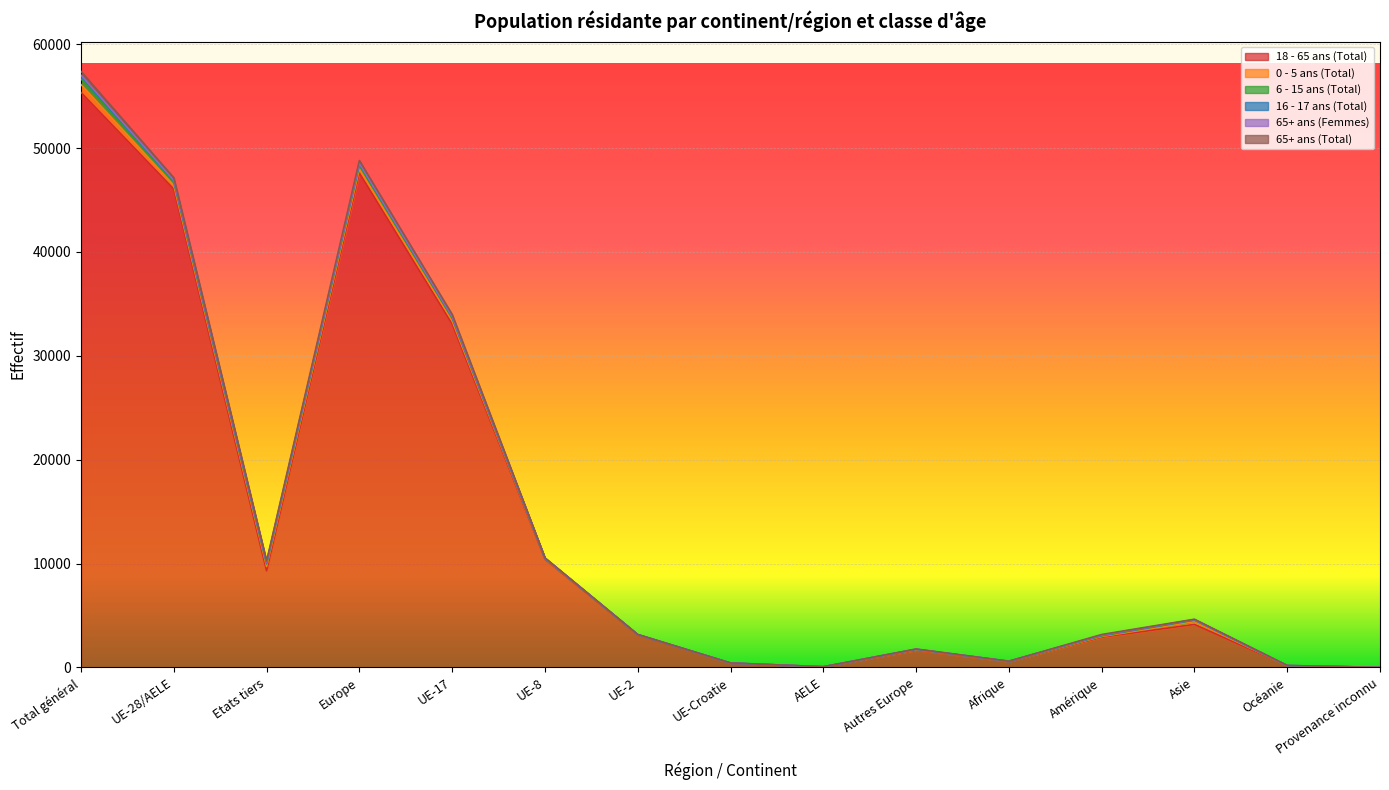

Reading right to left, extract all data points from this chart.

18 - 65 ans (Total): Provenance inconnu=4	Océanie=156	Asie=4137	Amérique=2903	Afrique=561	Autres Europe=1651	AELE=58	UE-Croatie=404	UE-2=3132	UE-8=10424	UE-17=33068	Europe=47588	Etats tiers=9303	UE-28/AELE=46046	Total général=55349
0 - 5 ans (Total): Provenance inconnu=0	Océanie=3	Asie=274	Amérique=68	Afrique=14	Autres Europe=44	AELE=1	UE-Croatie=8	UE-2=18	UE-8=45	UE-17=286	Europe=402	Etats tiers=403	UE-28/AELE=358	Total général=761
6 - 15 ans (Total): Provenance inconnu=0	Océanie=7	Asie=133	Amérique=58	Afrique=8	Autres Europe=38	AELE=0	UE-Croatie=9	UE-2=6	UE-8=28	UE-17=262	Europe=343	Etats tiers=244	UE-28/AELE=305	Total général=549
16 - 17 ans (Total): Provenance inconnu=0	Océanie=10	Asie=41	Amérique=63	Afrique=4	Autres Europe=12	AELE=0	UE-Croatie=1	UE-2=3	UE-8=13	UE-17=112	Europe=141	Etats tiers=130	UE-28/AELE=129	Total général=259
65+ ans (Femmes): Provenance inconnu=0	Océanie=2	Asie=19	Amérique=14	Afrique=4	Autres Europe=8	AELE=0	UE-Croatie=0	UE-2=2	UE-8=16	UE-17=34	Europe=60	Etats tiers=47	UE-28/AELE=52	Total général=99
65+ ans (Total): Provenance inconnu=0	Océanie=5	Asie=31	Amérique=59	Afrique=6	Autres Europe=15	AELE=1	UE-Croatie=1	UE-2=6	UE-8=23	UE-17=217	Europe=263	Etats tiers=116	UE-28/AELE=248	Total général=364